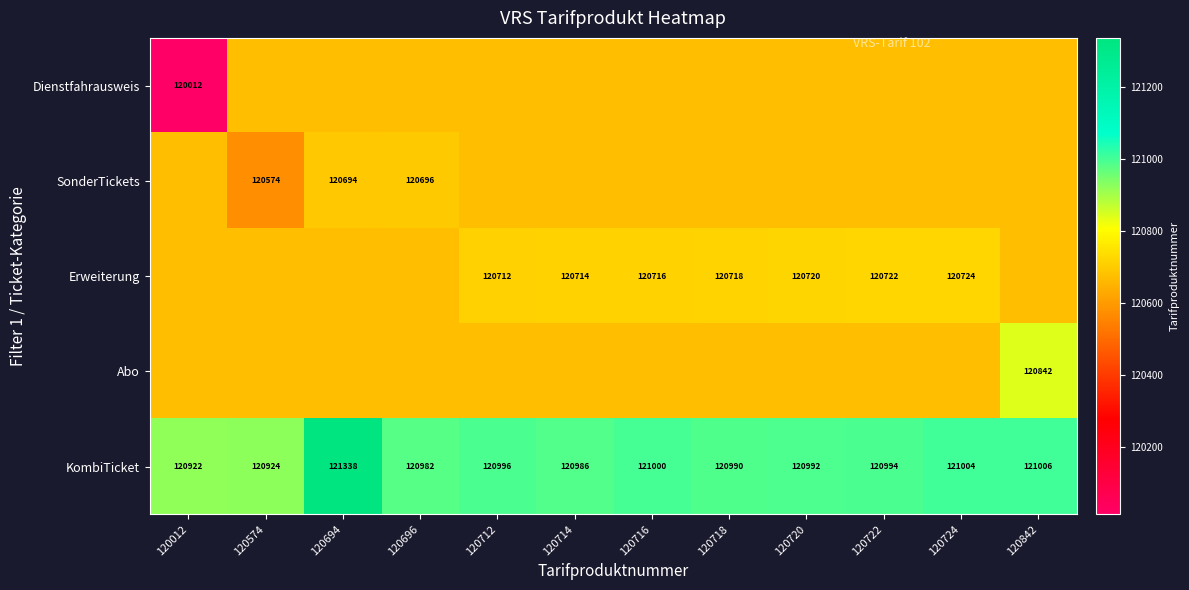

Rank the series by their maximum value, from lowest to highest.

Dienstfahrausweis, SonderTickets, Erweiterung, Abo, KombiTicket